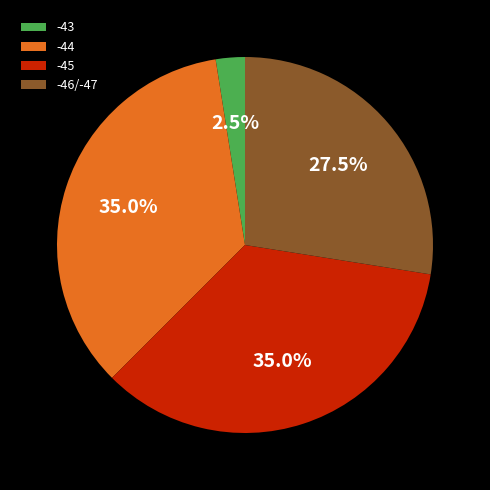

Combined, what portion of the pie is -46/-47 and -45?

62.5%